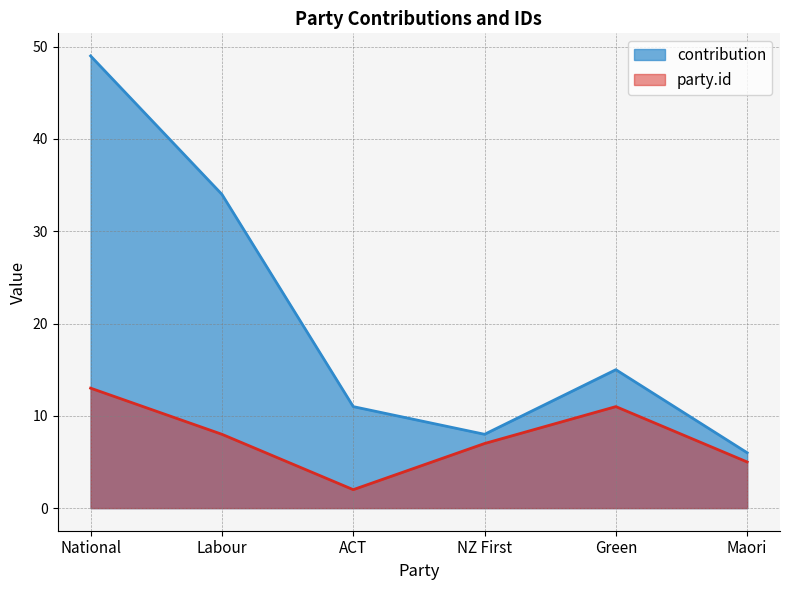

How many lines are shown in the chart?

2